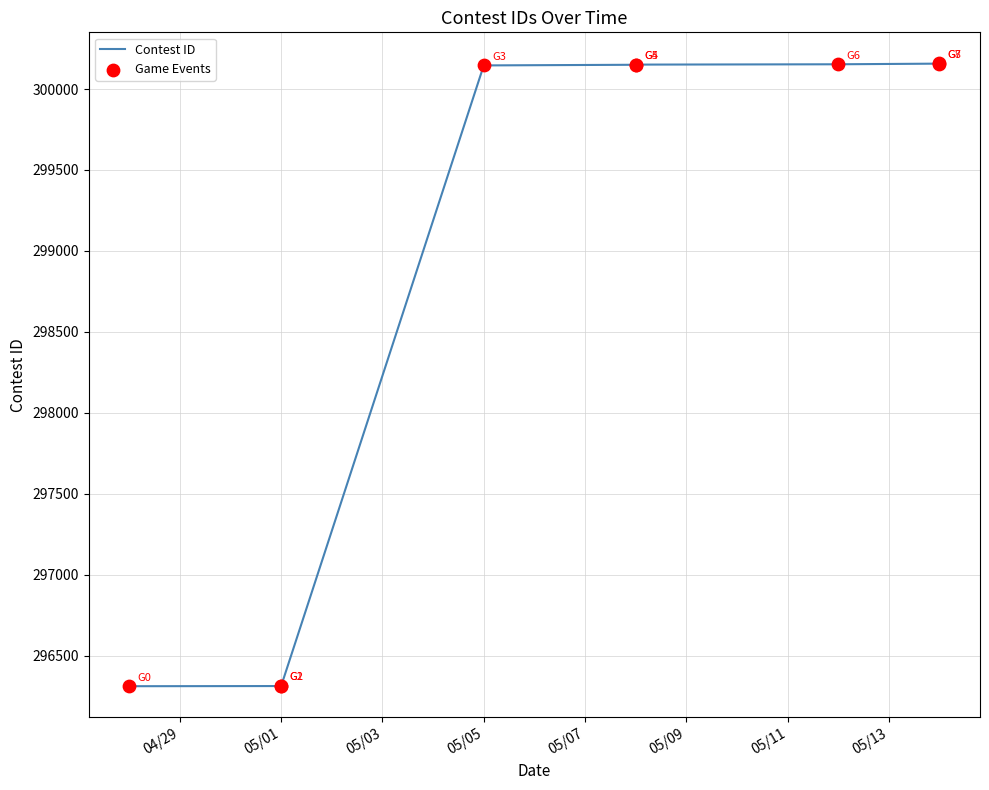

Which series contains the lowest Y value?

Contest ID